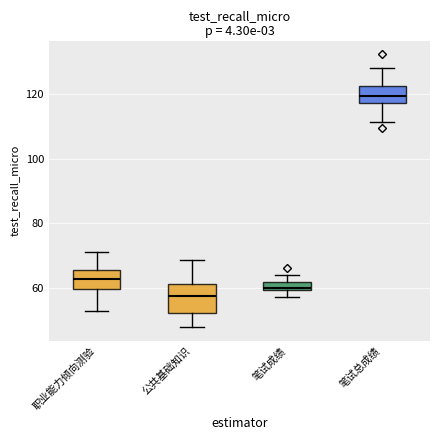

Comparing the boxes themselves (not the whiskers), which one is the tallest?

公共基础知识